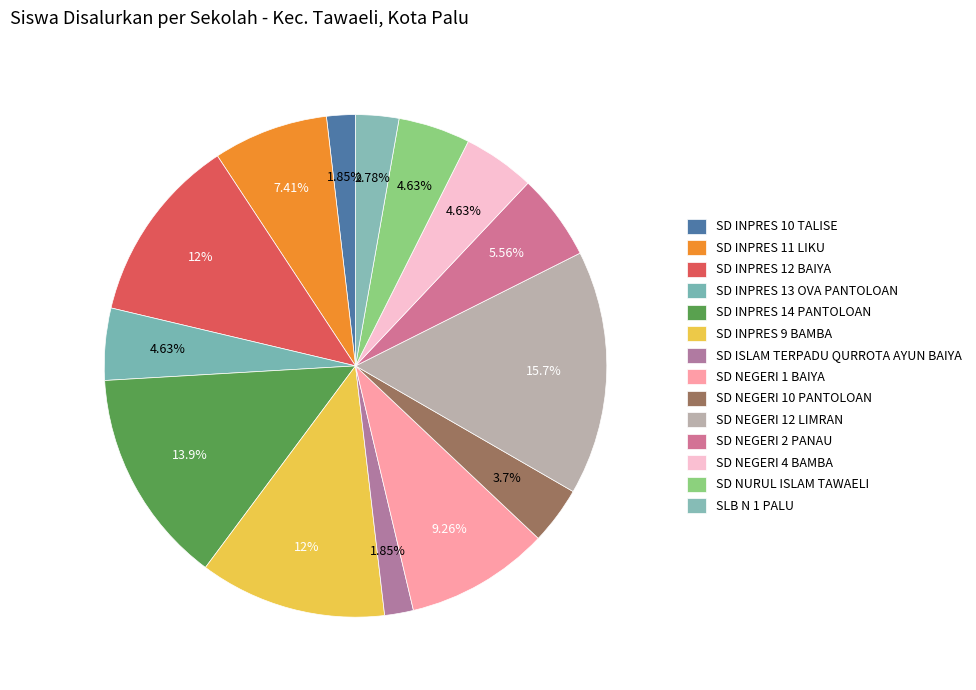

Is the sum of SD NEGERI 10 PANTOLOAN and SD INPRES 13 OVA PANTOLOAN greater than half?

No